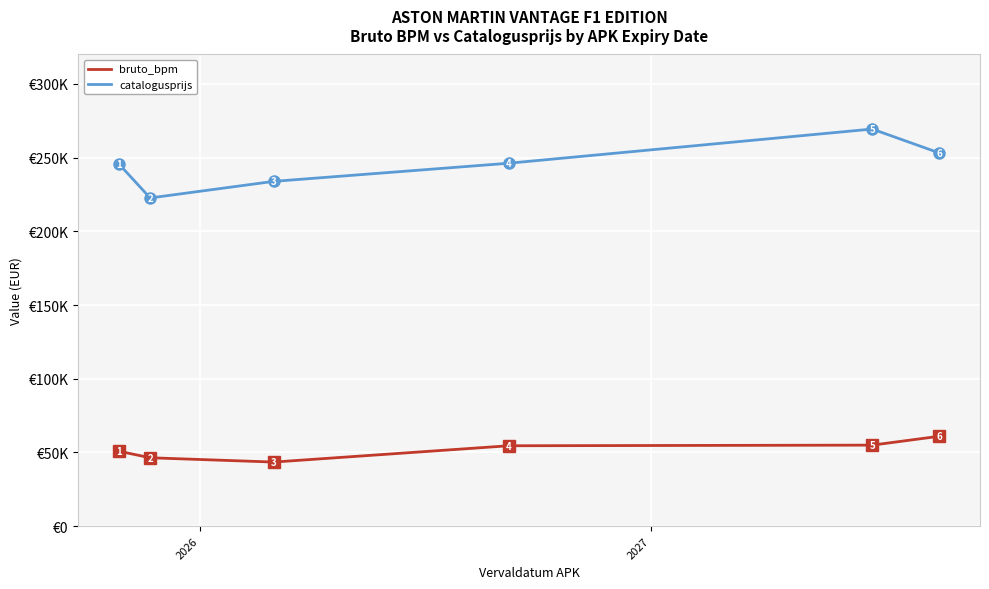

What are all the series names shown in the legend?

bruto_bpm, catalogusprijs